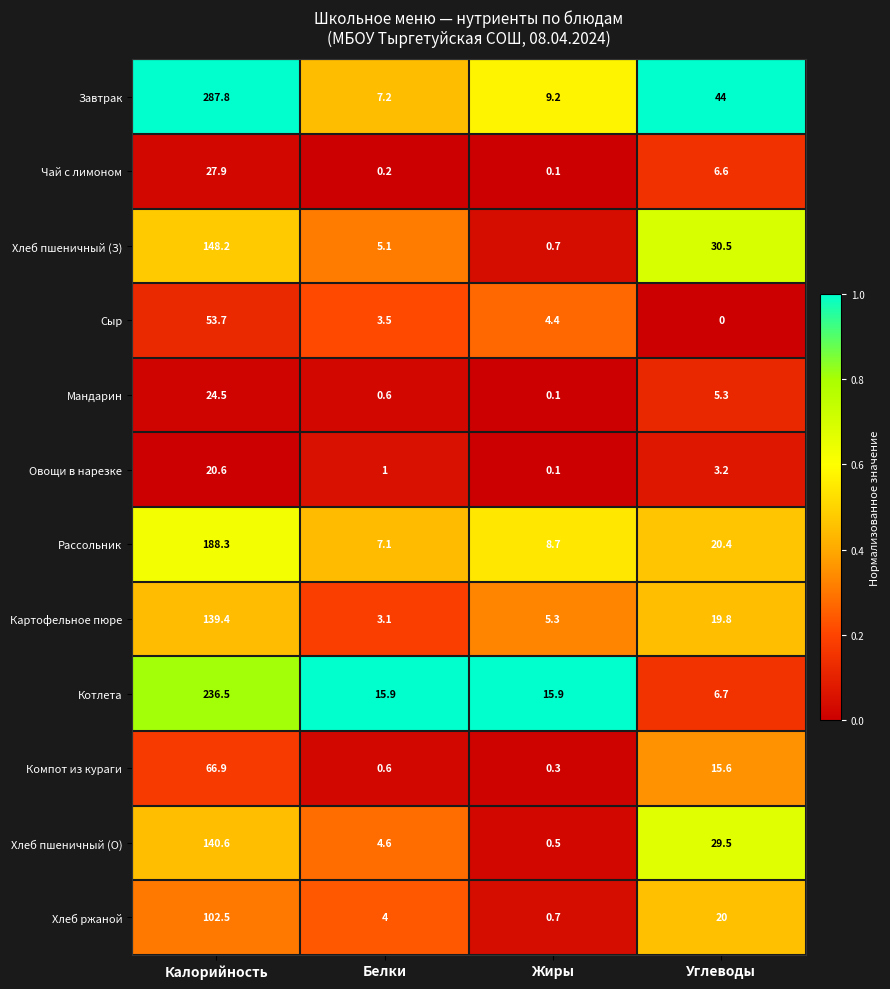

How many series are shown in this chart?

12